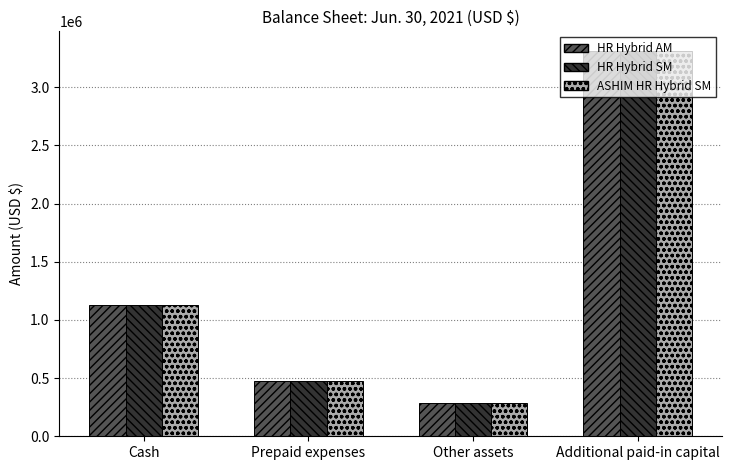

Which category has the highest value across all series?

Additional paid-in capital